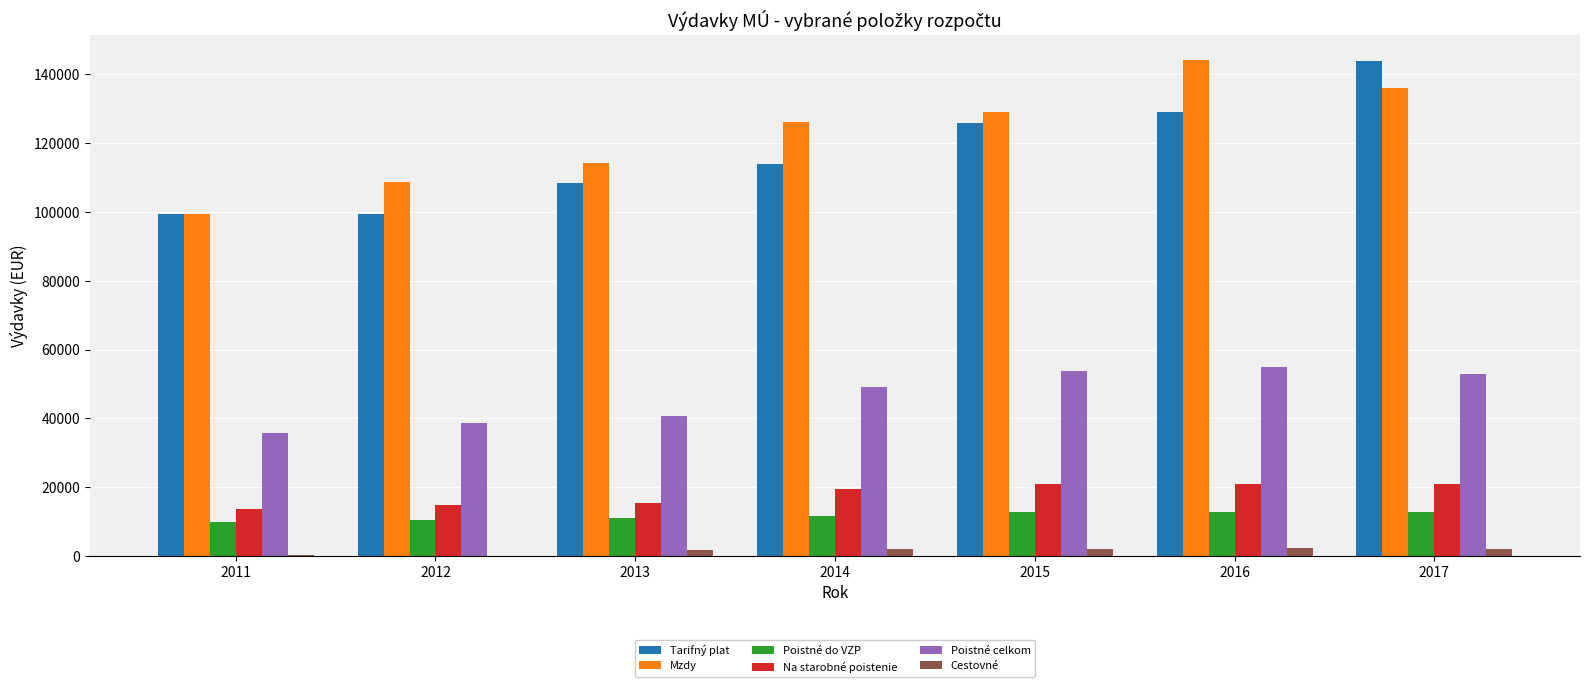

What is the sum of all Mzdy values?

857771